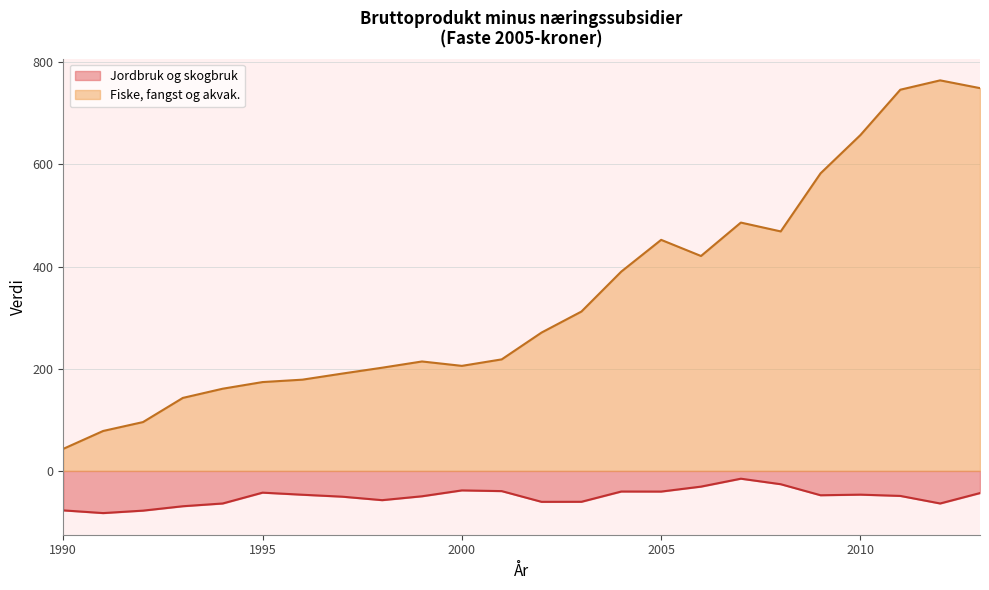

What is the value of the Fiske, fangst og akvak. point at the 11th from the left?

205.6